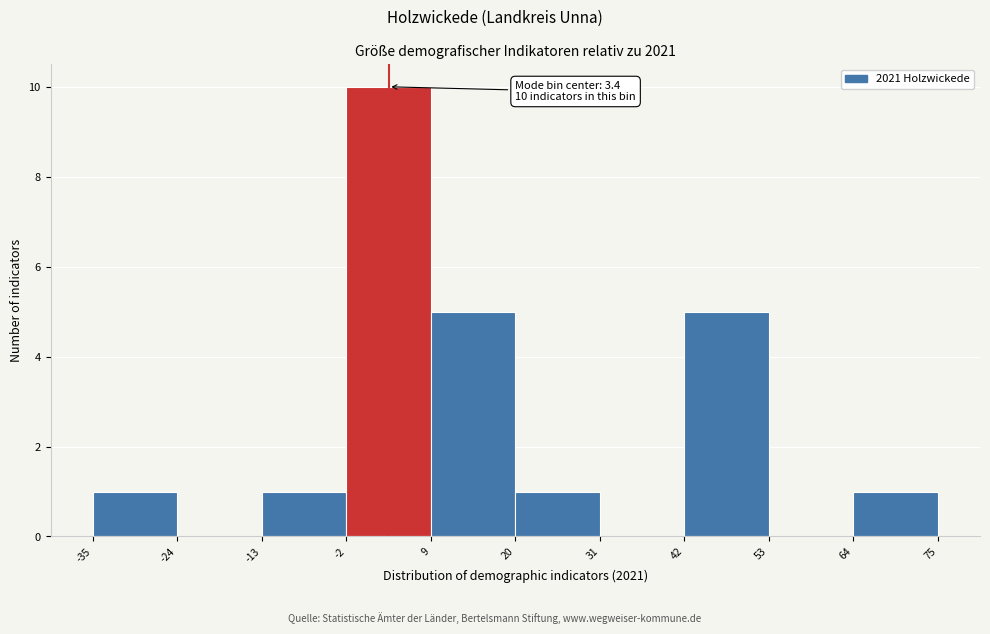

Which range on the x-axis has the tallest bar?

-2 to 9